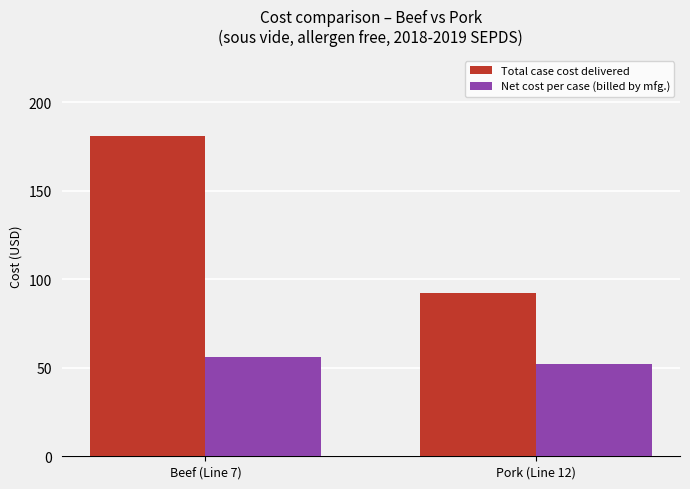

At how many categories does at least one series exceed 164?

1